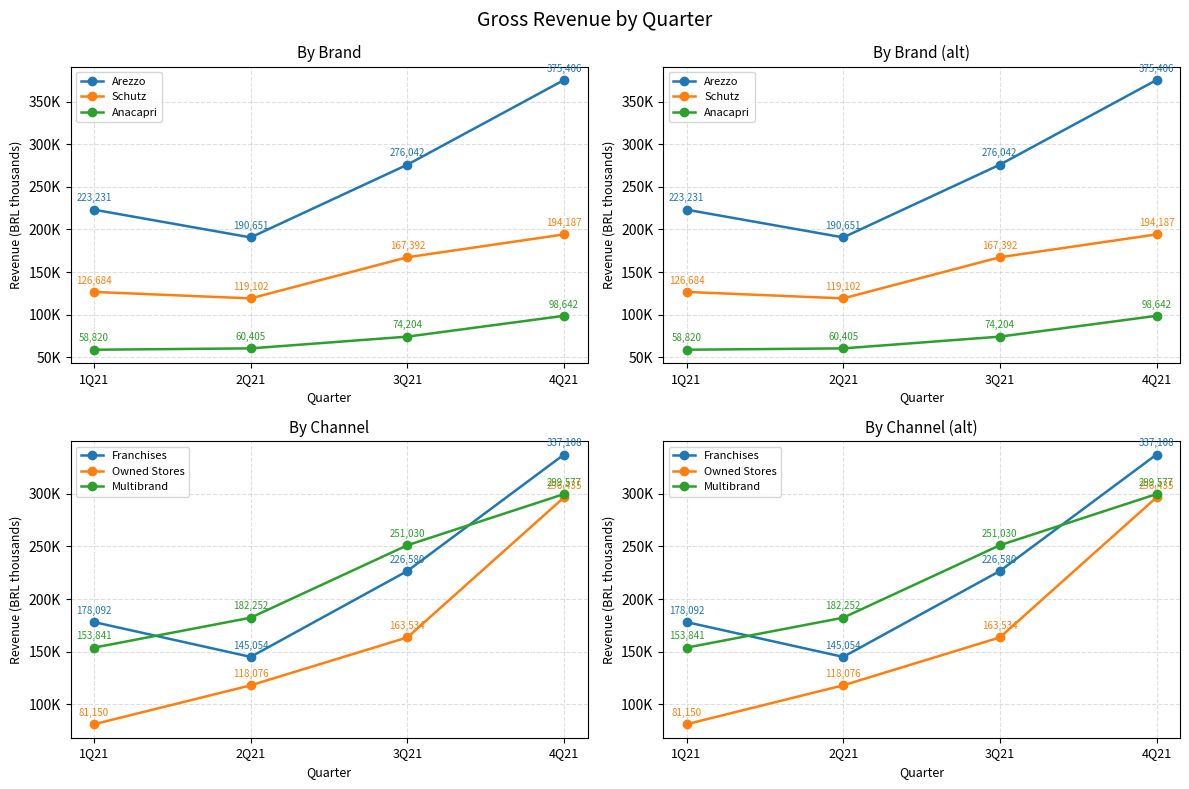

Count the number of data series in this chart.

6